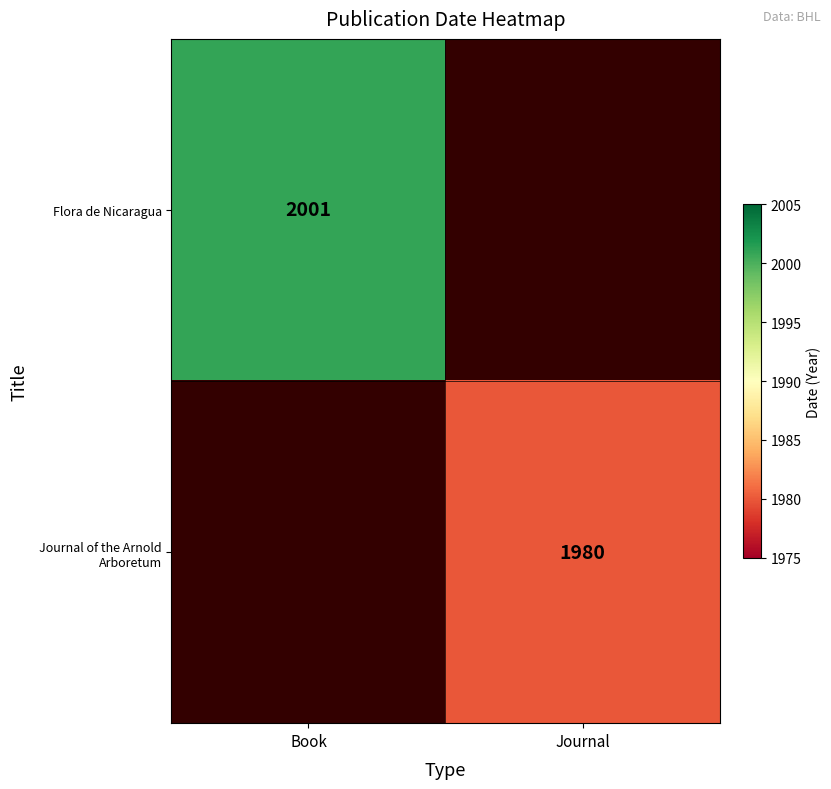

What is the minimum value shown in the chart?

1980.0